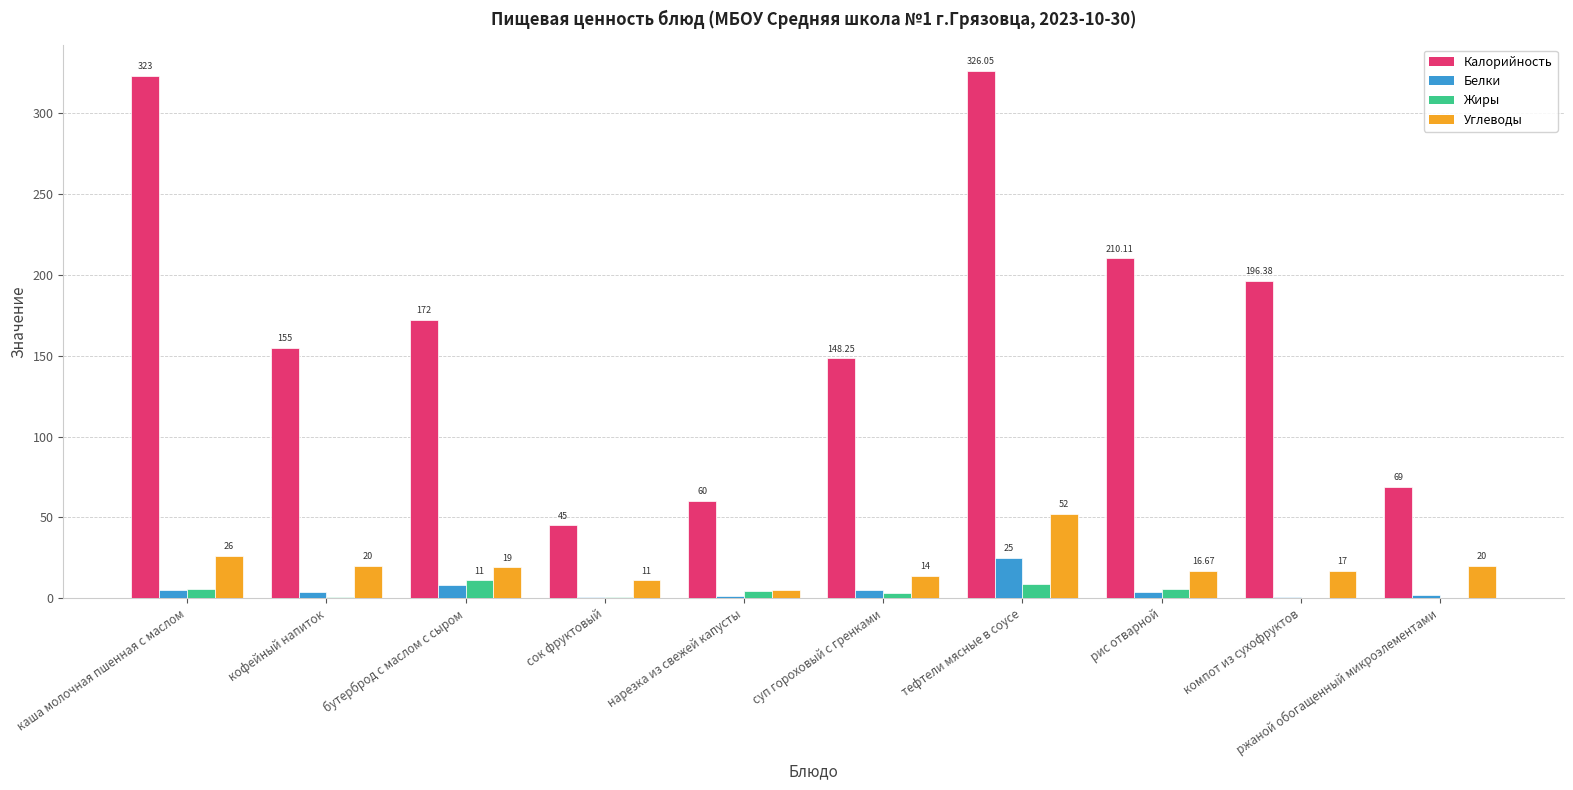

Which category has the highest value in the Углеводы series?

тефтели мясные в соусе